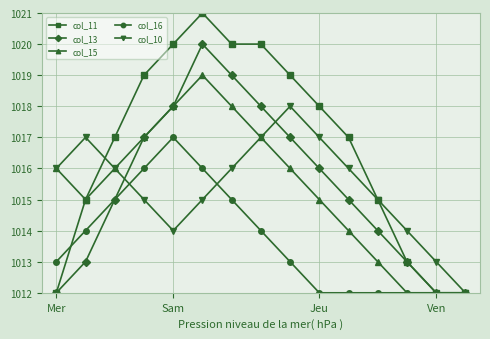

In col_10, how many points are higher than both neighbors (excluding endpoints)?

2